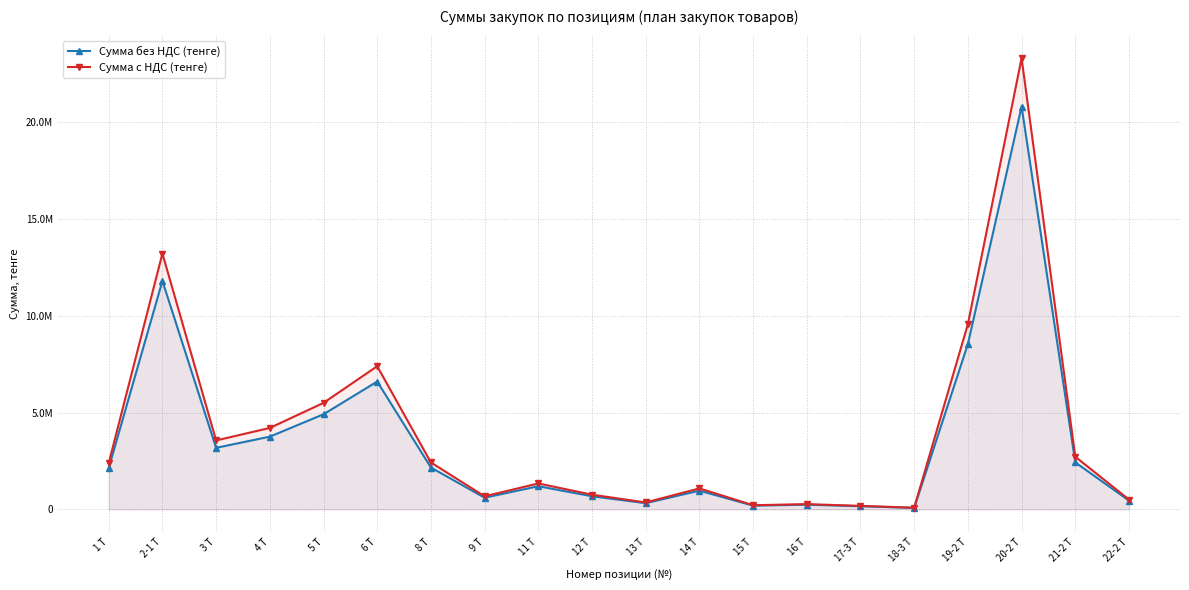

True or false: Сумма без НДС (тенге) and Сумма с НДС (тенге) cross at least once.

False